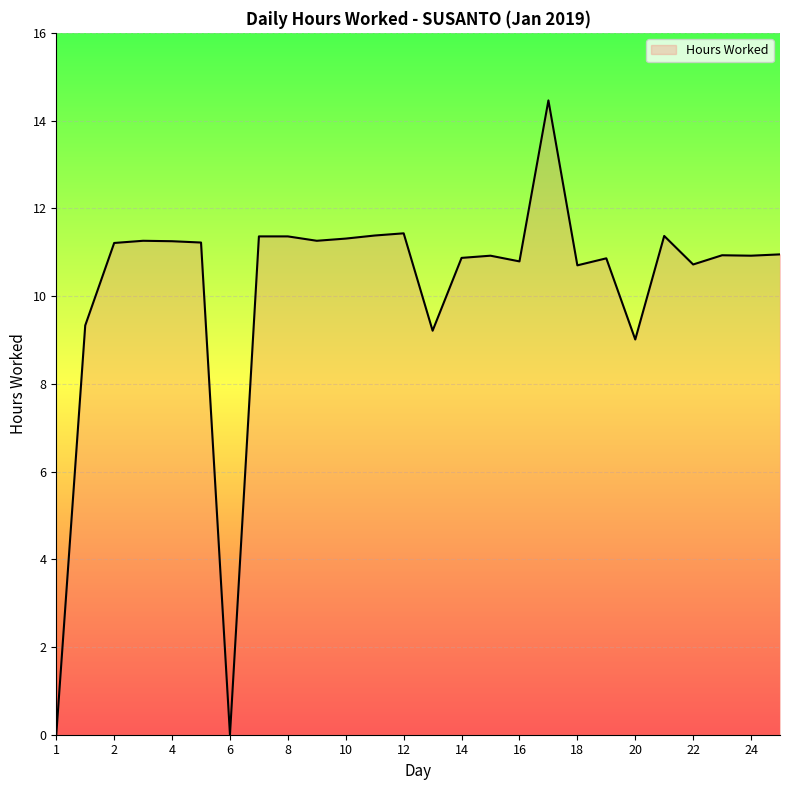

What is the greatest value displayed?

14.5